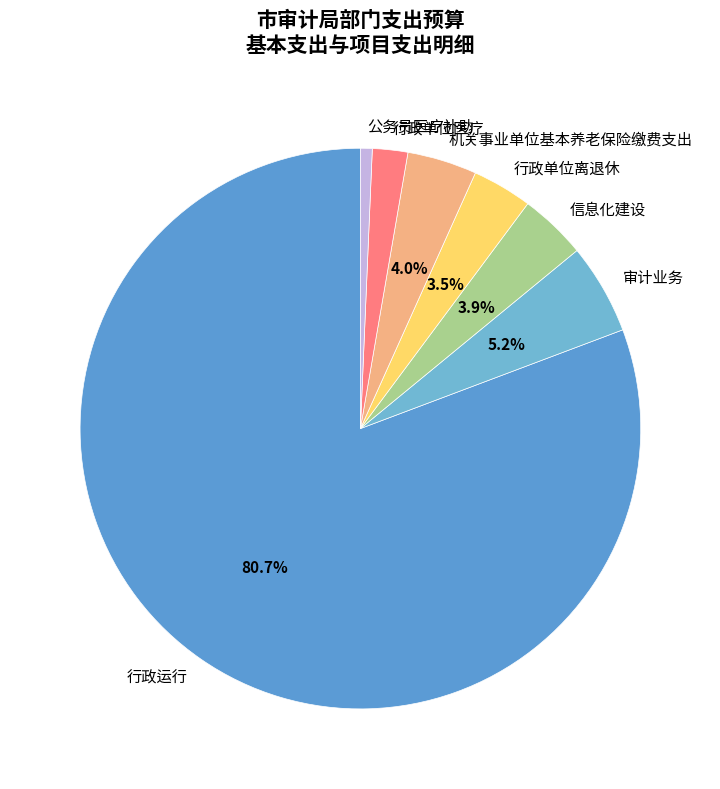

Approximately how many times larger is the value at 行政运行 compared to 审计业务?

15.5